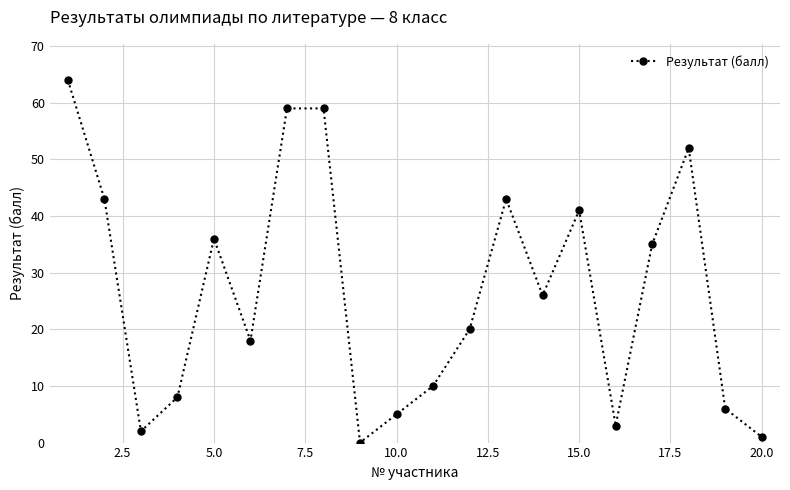

What is the average value?

27